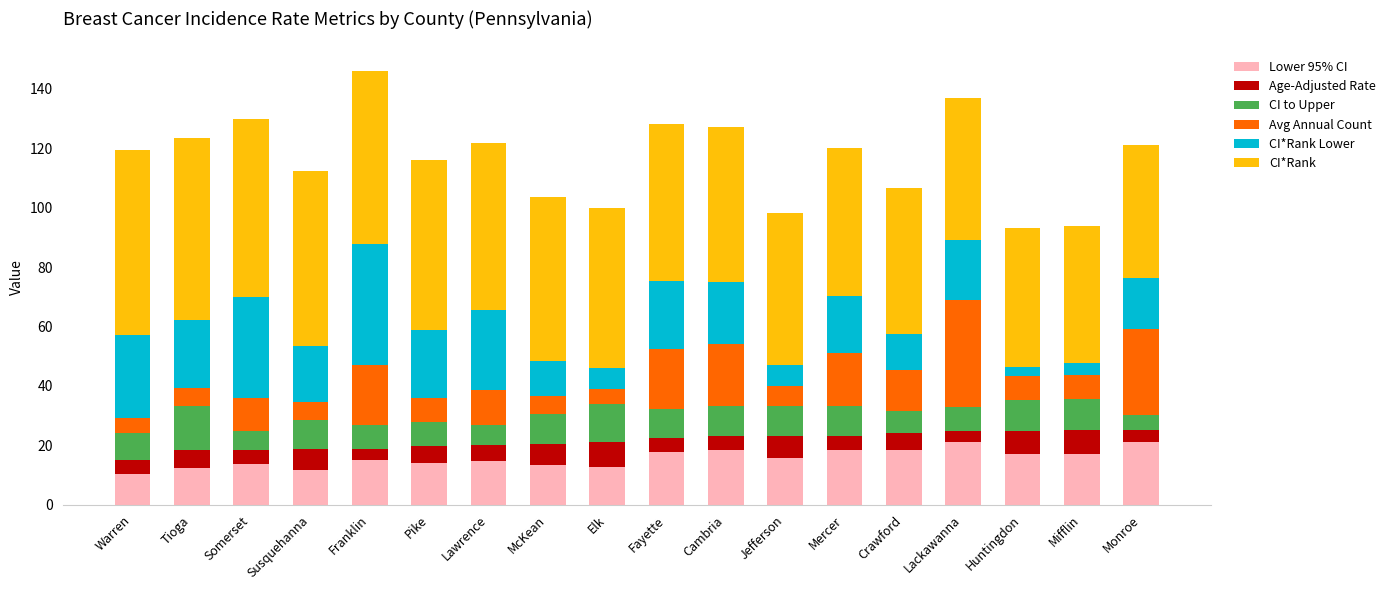

What is the total value across all series at Cambria?

127.1